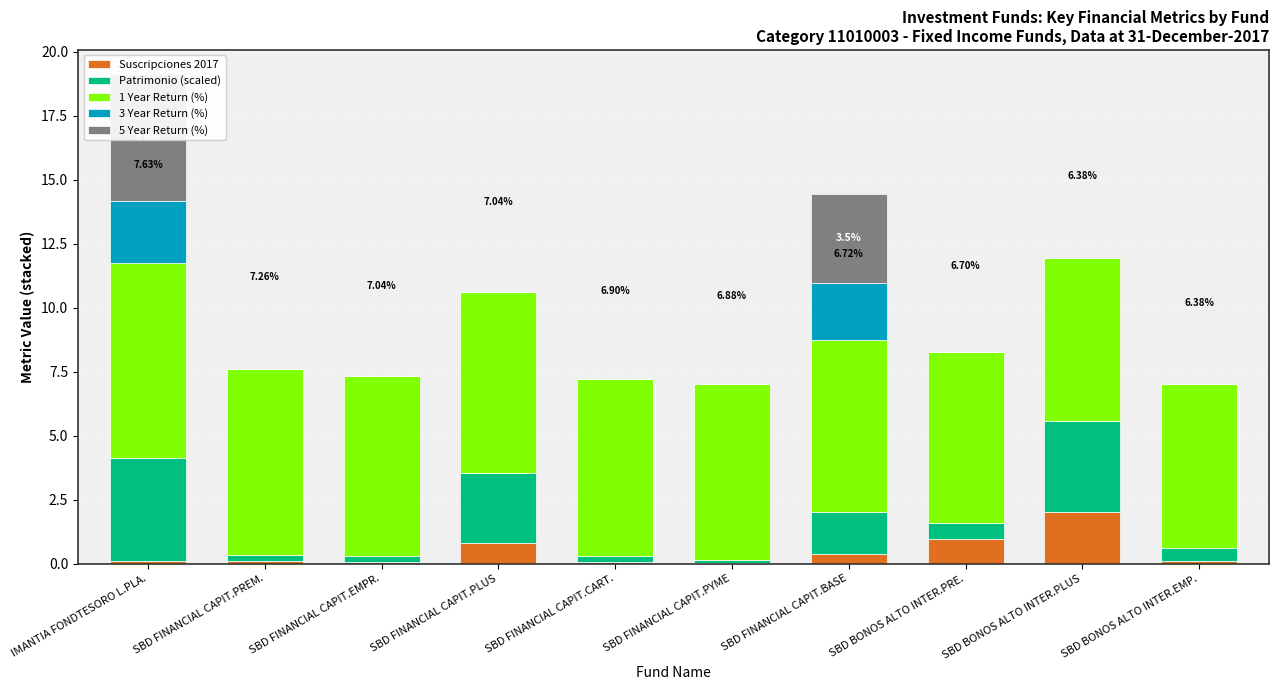

Between SBD FINANCIAL CAPIT.PYME and SBD FINANCIAL CAPIT.BASE, which series saw the biggest shift?

5 Year Return (%)